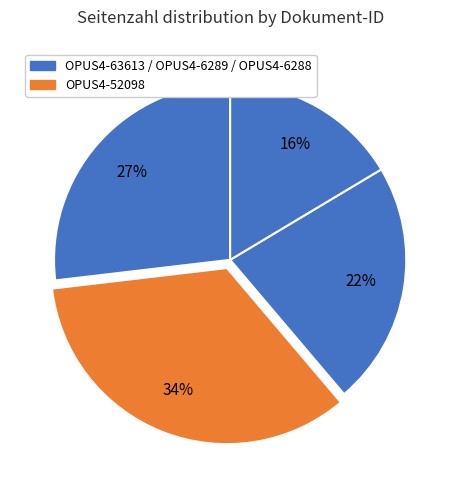

Rank the categories by value from lowest to highest.

OPUS4-6288, OPUS4-6289, OPUS4-63613, OPUS4-52098